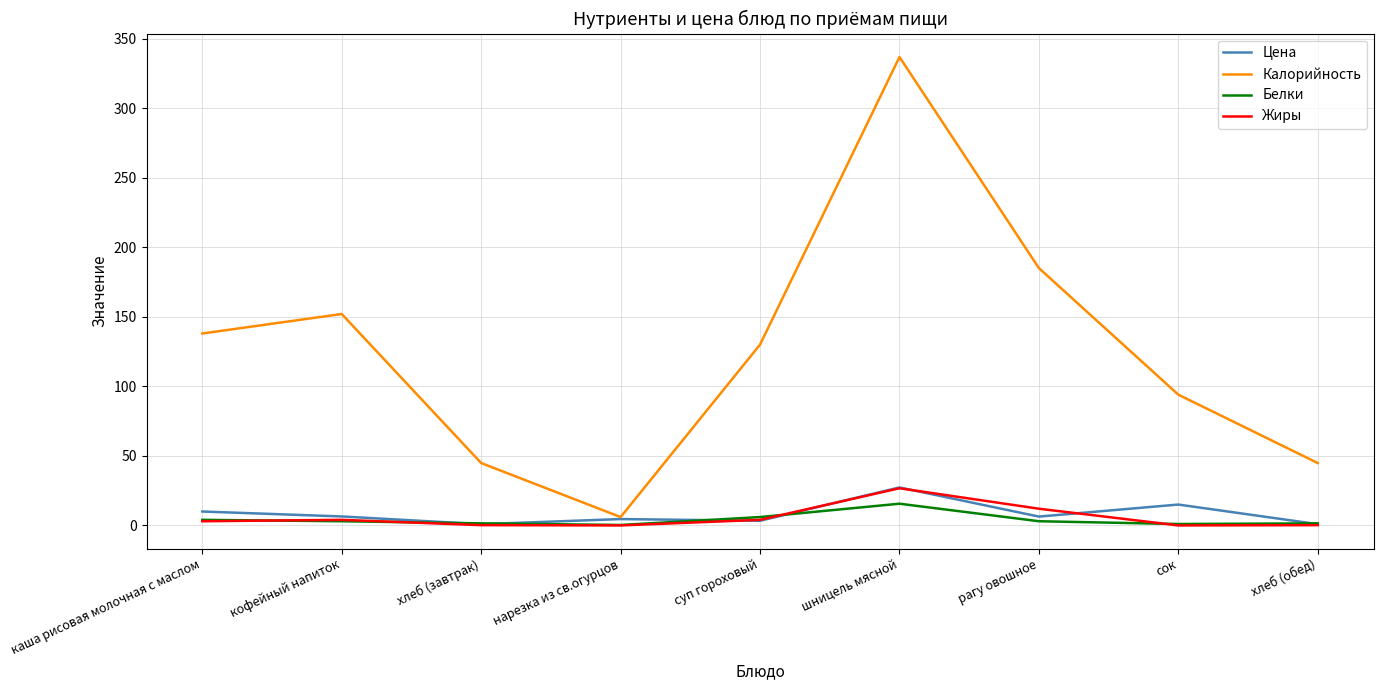

In Калорийность, how many points are lower than both neighbors (excluding endpoints)?

1